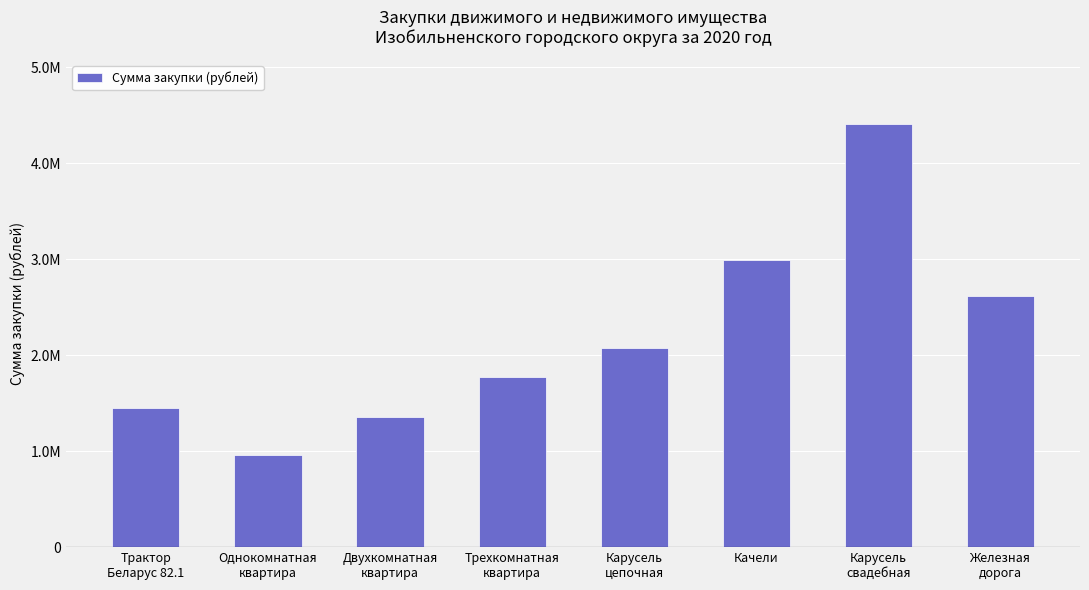

List the labels in order of value, largest first.

Карусель
свадебная, Качели, Железная
дорога, Карусель
цепочная, Трехкомнатная
квартира, Трактор
Беларус 82.1, Двухкомнатная
квартира, Однокомнатная
квартира